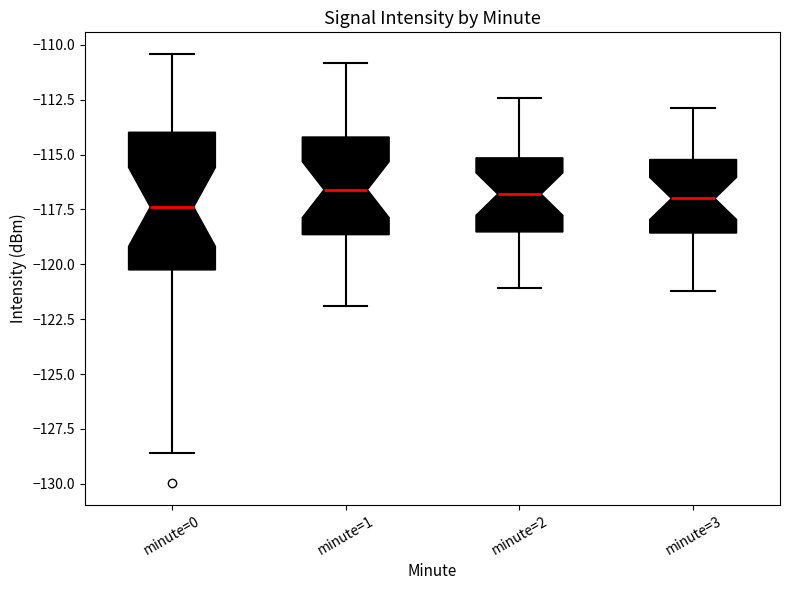

Where does the lower whisker of the box for minute=1 end on the y-axis? The values are not printed on the chart, so give them approximately, as read against the axis.

-122.0